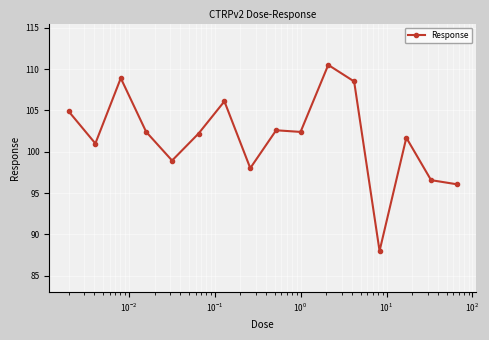

True or false: there are more than 2 points higher than both neighbors.

True